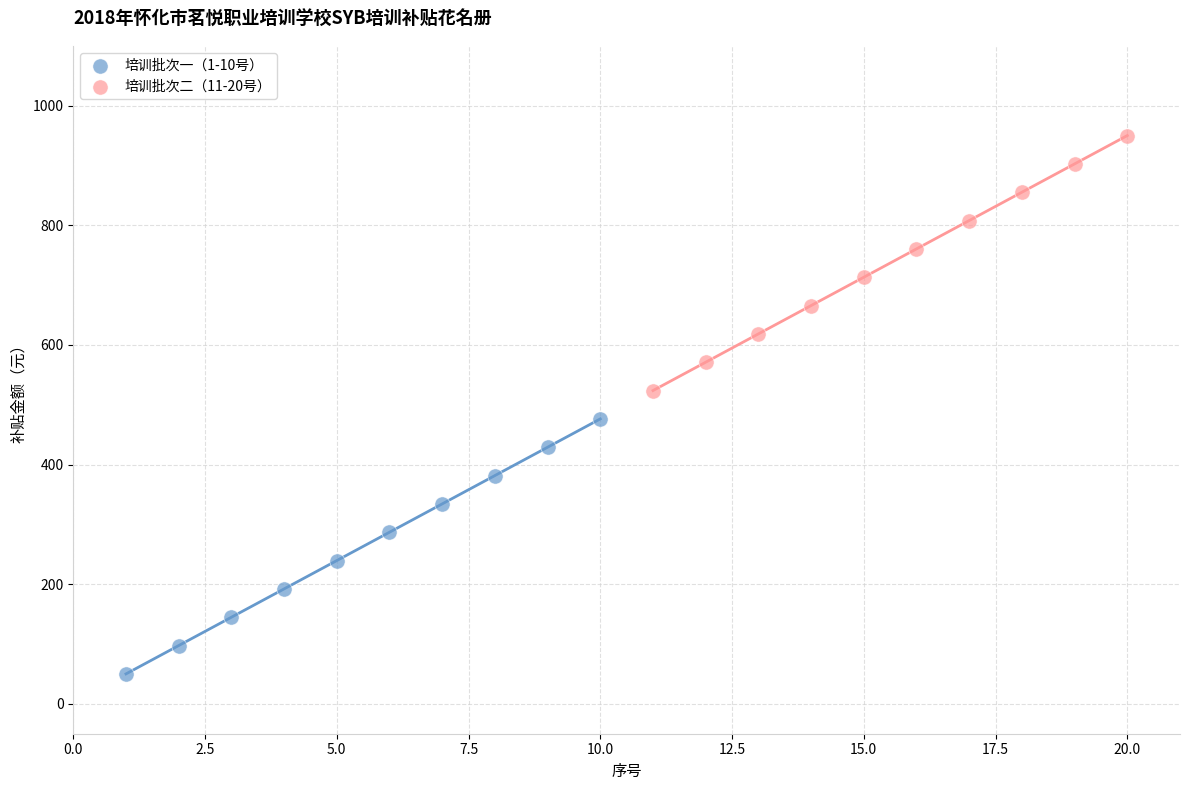

Which series reaches the maximum Y coordinate?

培训批次二（11-20号）